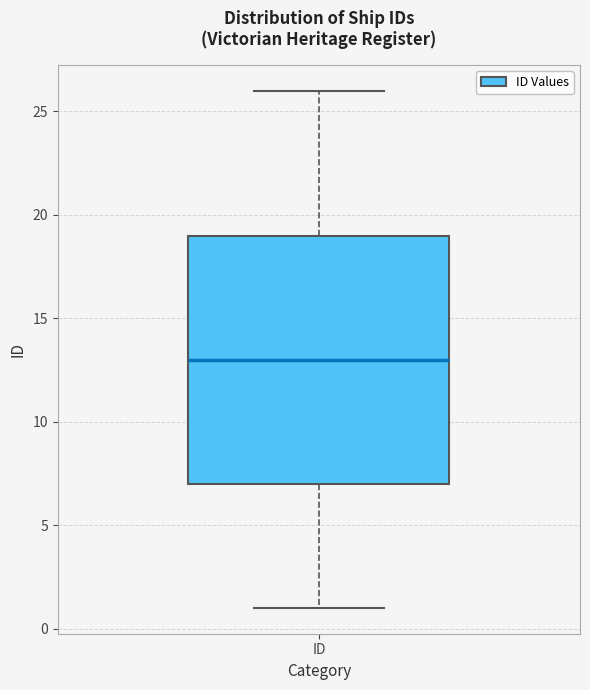

Where does the upper whisker of the box for ID end on the y-axis? The values are not printed on the chart, so give them approximately, as read against the axis.

26